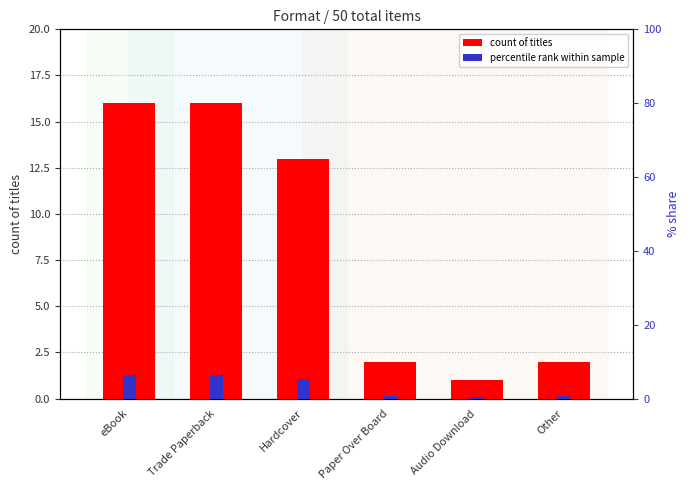

Is the value of percentile rank at Audio Download greater than the value of count of titles at Hardcover?

No